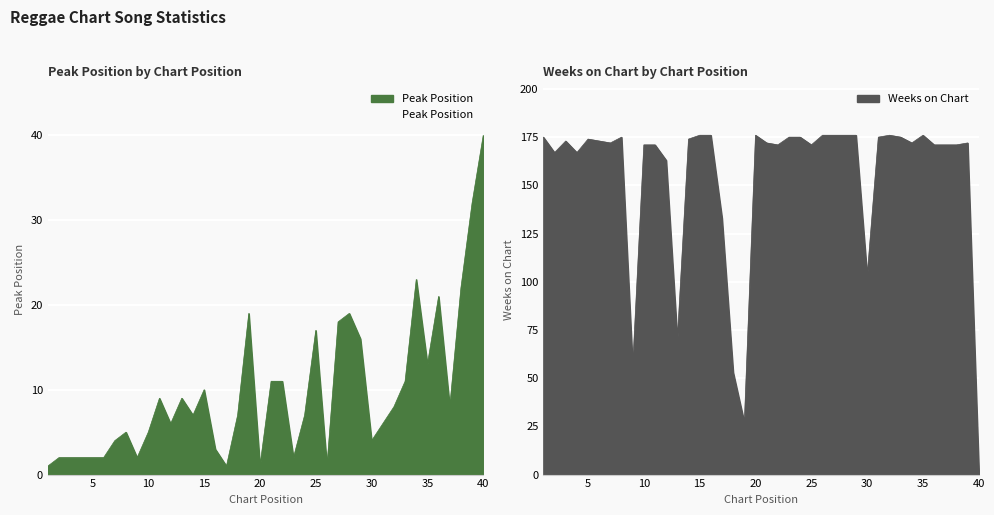

Reading right to left, list all the values displayed in this chart.

Peak Position: 40=40	39=32	38=22	37=8	36=21	35=13	34=23	33=11	32=8	31=6	30=4	29=16	28=19	27=18	26=1	25=17	24=7	23=2	22=11	21=11	20=1	19=19	18=7	17=1	16=3	15=10	14=7	13=9	12=6	11=9	10=5	9=2	8=5	7=4	6=2	5=2	4=2	3=2	2=2	1=1
Weeks on Chart: 40=2	39=172	38=171	37=171	36=171	35=176	34=172	33=175	32=176	31=175	30=103	29=176	28=176	27=176	26=176	25=171	24=175	23=175	22=171	21=172	20=176	19=27	18=53	17=133	16=176	15=176	14=174	13=70	12=163	11=171	10=171	9=56	8=175	7=172	6=173	5=174	4=167	3=173	2=167	1=175